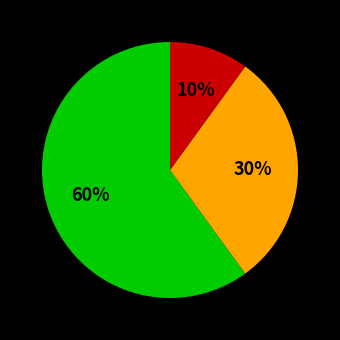

Is there a majority slice in this chart?

Yes